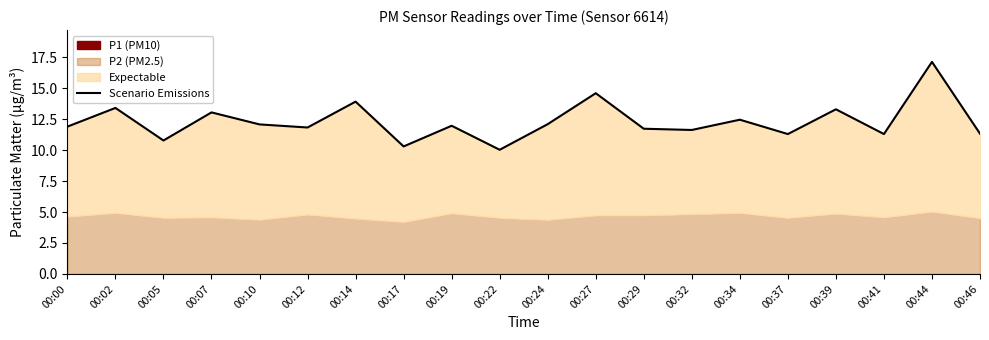

True or false: there are more than 1 points higher than both neighbors.

True